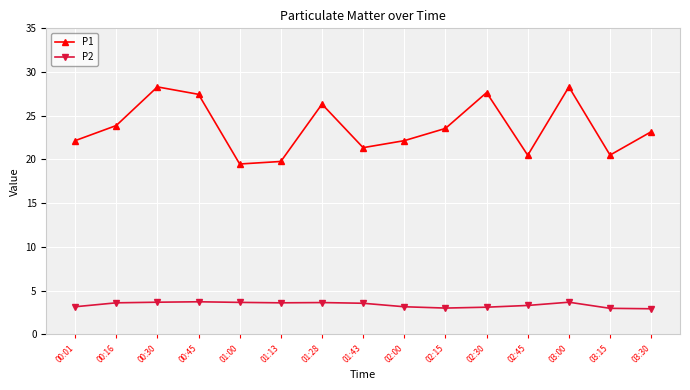

Which series has the widest spread of values?

P1